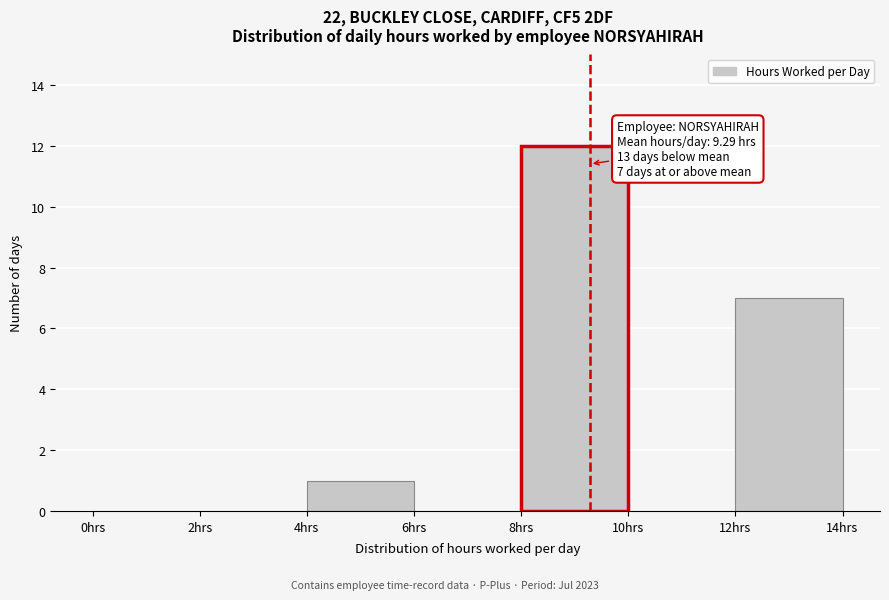

Which range on the x-axis has the tallest bar?

8 to 10